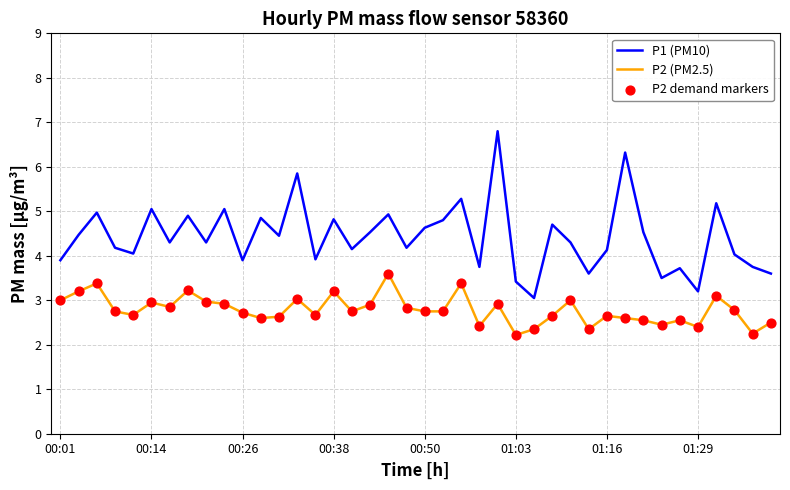

Which series has the widest spread of values?

P1 (PM10)